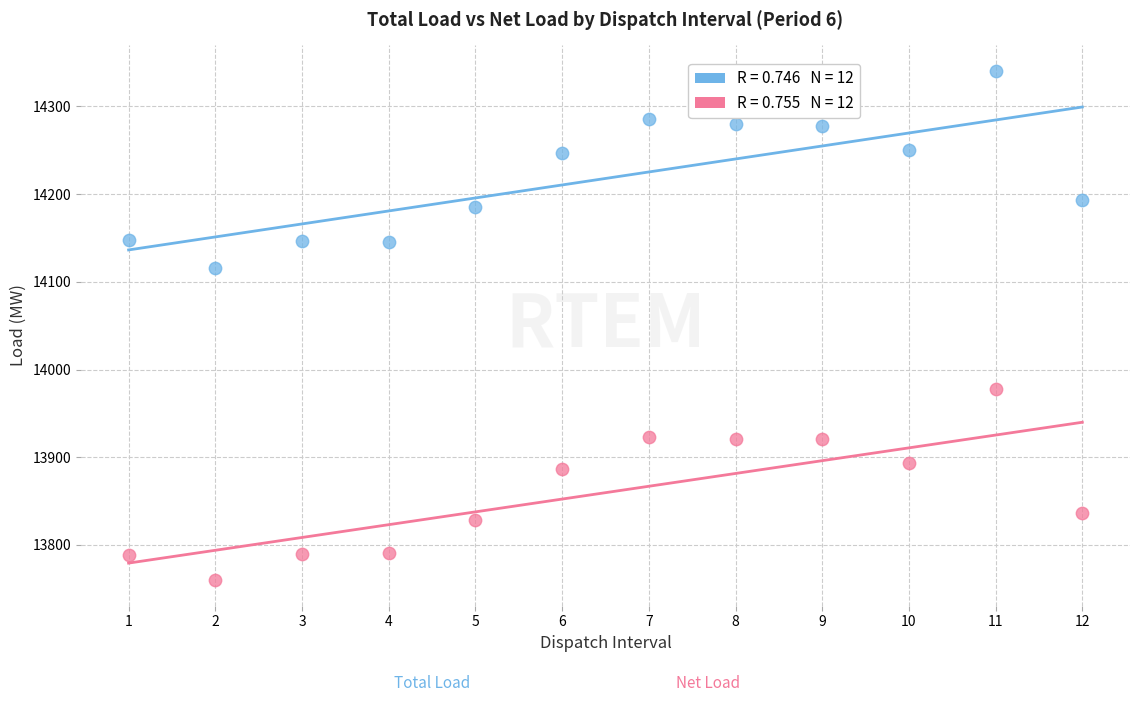

Across all series, what Y value is closest to 14050?

14115.5